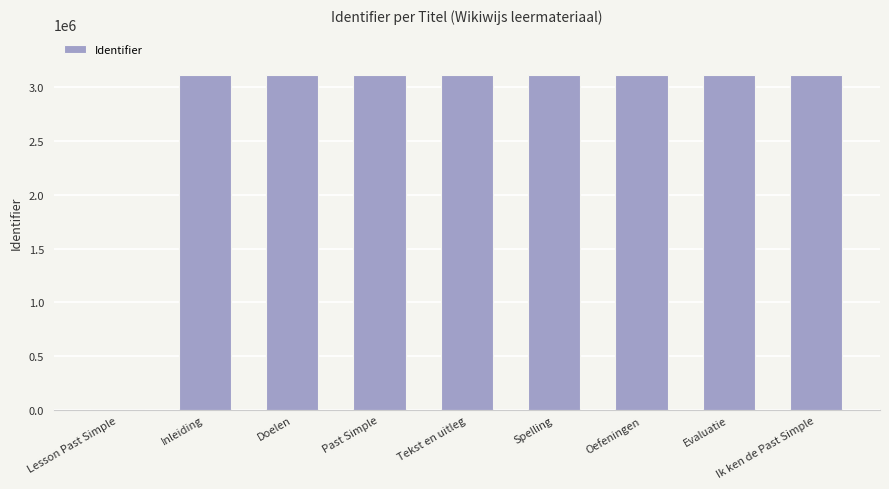

What is the maximum value shown in the chart?

3111027